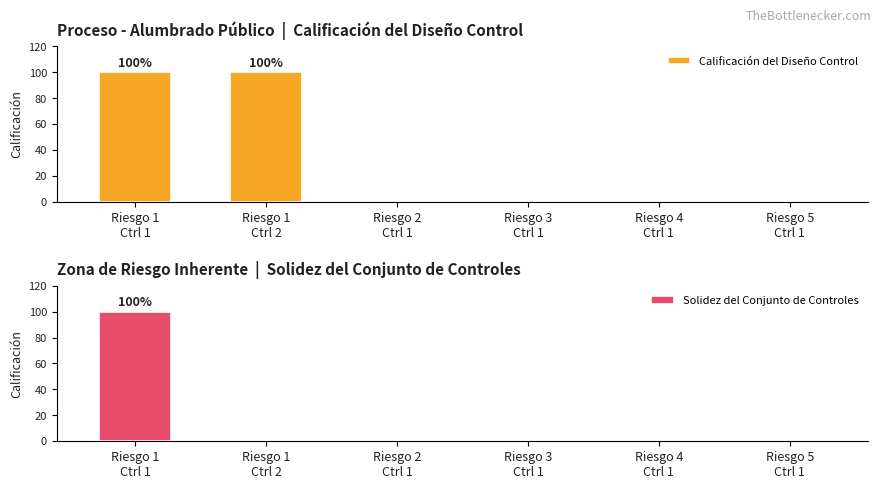

What is the label of the 1st bar from the left?

Riesgo 1
Ctrl 1